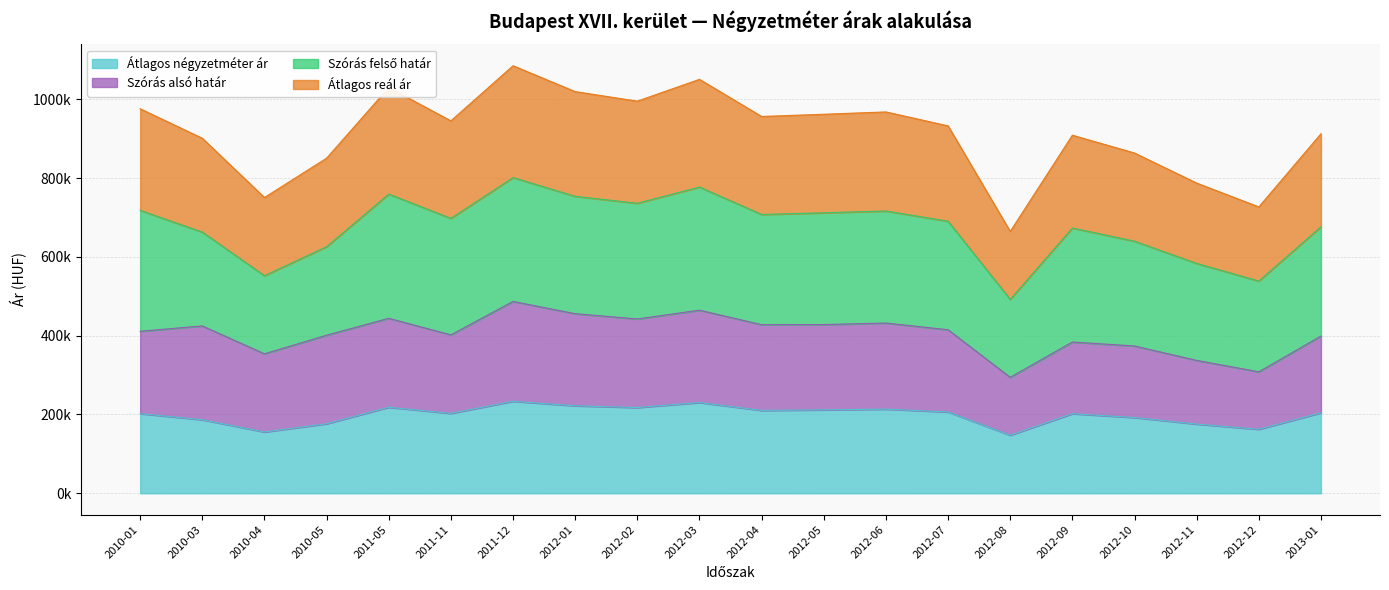

Does the chart have visible grid lines?

Yes